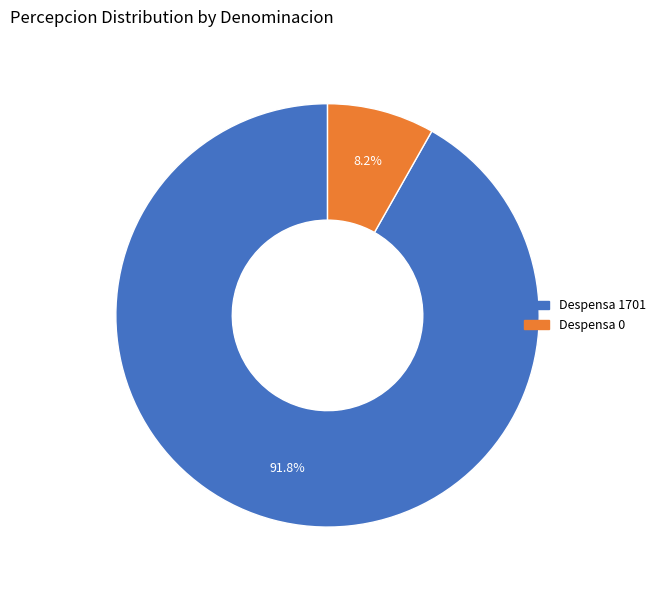

Count the number of slices in the pie.

2